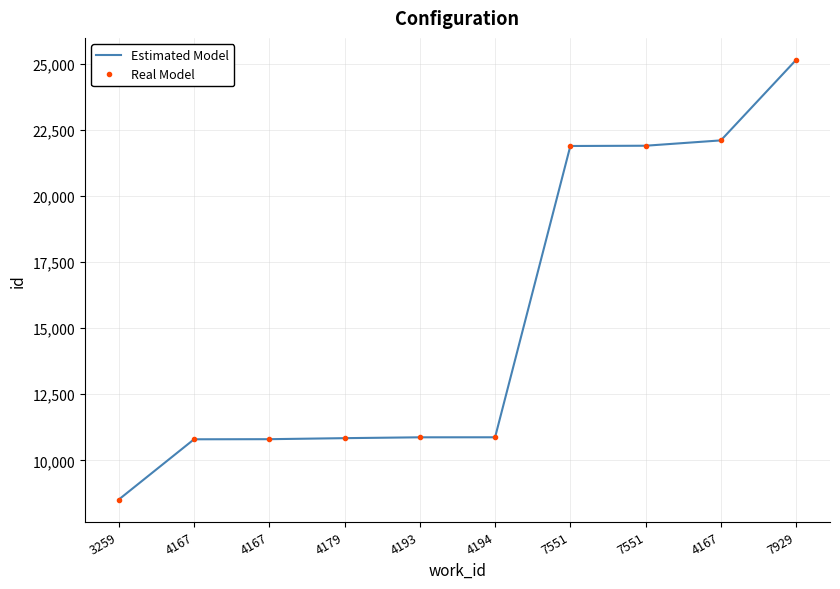

Which series has the largest total across all categories?

Estimated Model